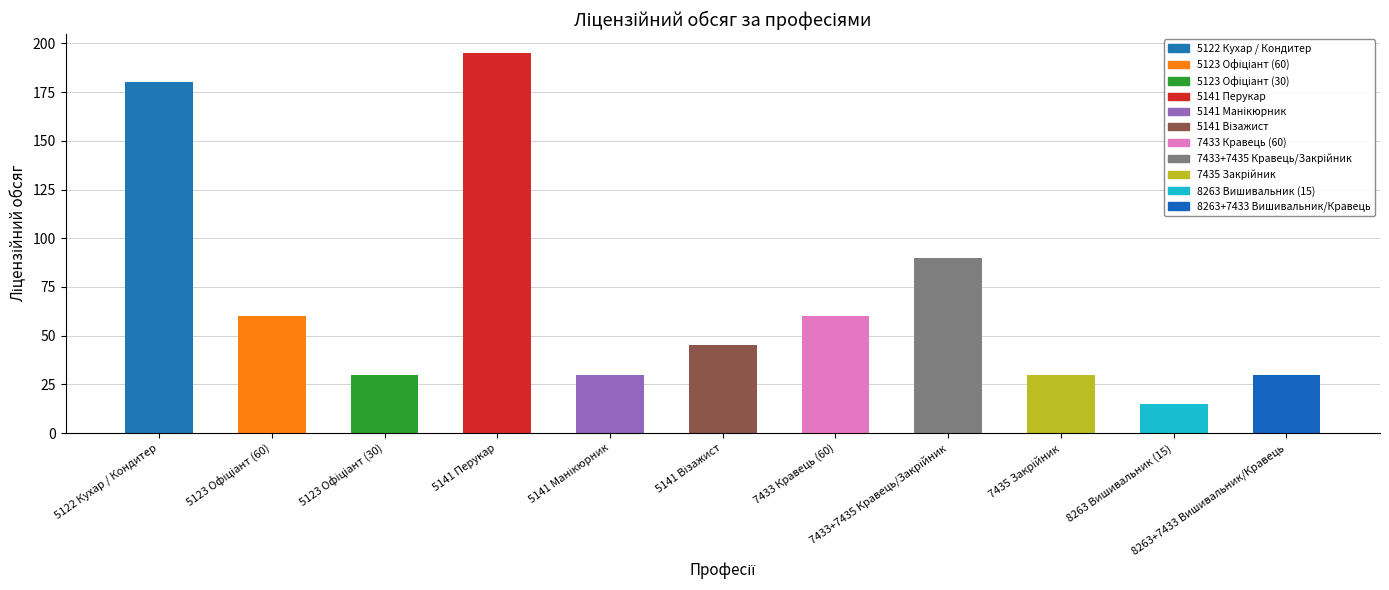

How many bars are there in total?

11